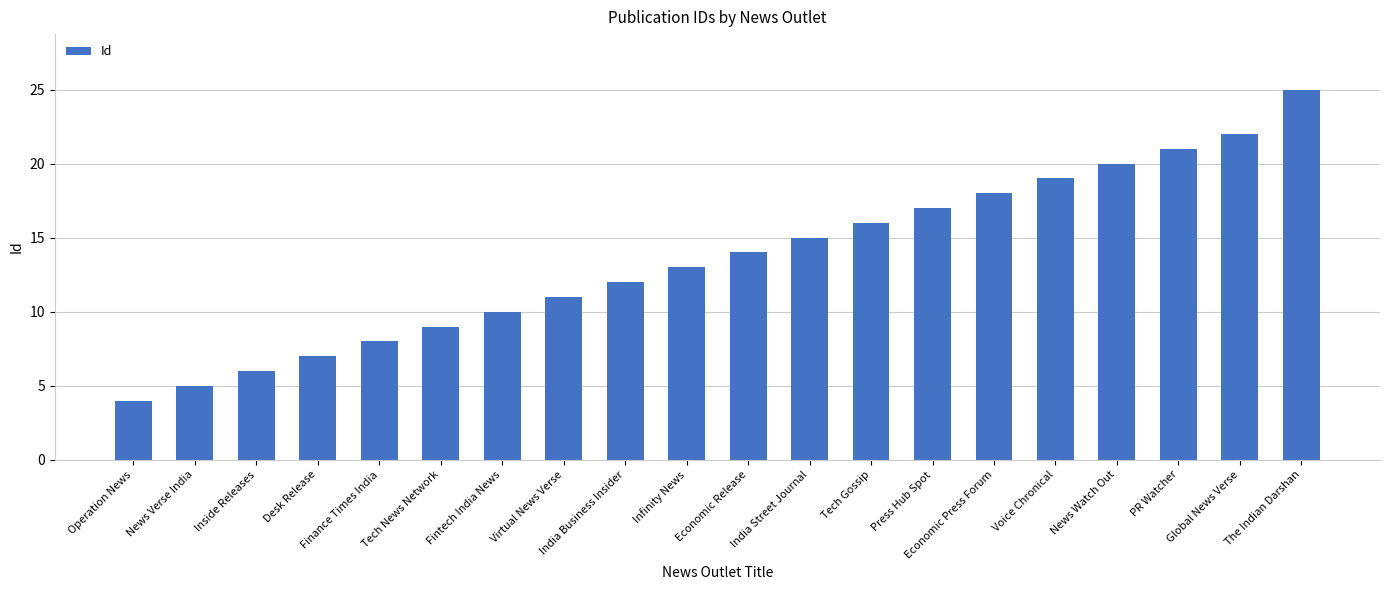

Reading left to right, list all the values displayed in this chart.

Operation News=4	News Verse India=5	Inside Releases=6	Desk Release=7	Finance Times India=8	Tech News Network=9	Fintech India News=10	Virtual News Verse=11	India Business Insider=12	Infinity News=13	Economic Release=14	India Street Journal=15	Tech Gossip=16	Press Hub Spot=17	Economic Press Forum=18	Voice Chronical=19	News Watch Out=20	PR Watcher=21	Global News Verse=22	The Indian Darshan=25